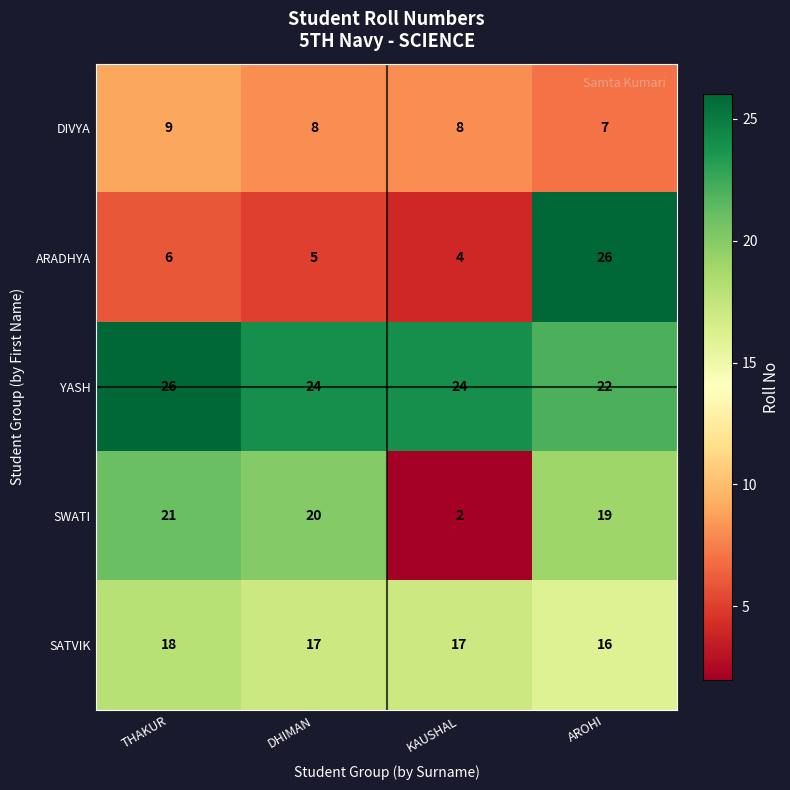

Reading right to left, transcribe all the data shown in this chart.

DIVYA: AROHI=7	KAUSHAL=8	DHIMAN=8	THAKUR=9
ARADHYA: AROHI=26	KAUSHAL=4	DHIMAN=5	THAKUR=6
YASH: AROHI=22	KAUSHAL=24	DHIMAN=24	THAKUR=26
SWATI: AROHI=19	KAUSHAL=2	DHIMAN=20	THAKUR=21
SATVIK: AROHI=16	KAUSHAL=17	DHIMAN=17	THAKUR=18